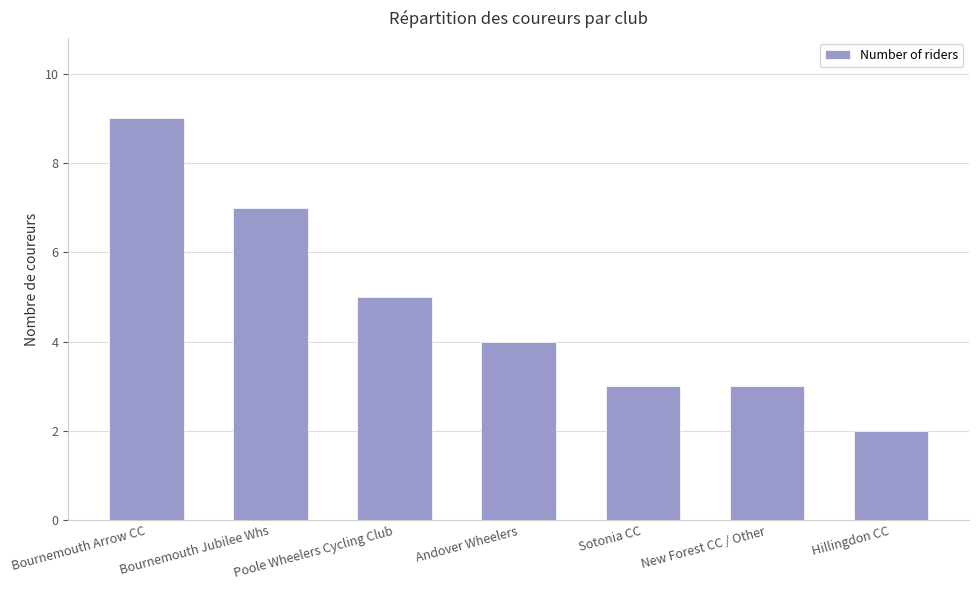

What is the difference between the values at New Forest CC / Other and Bournemouth Jubilee Whs?

4